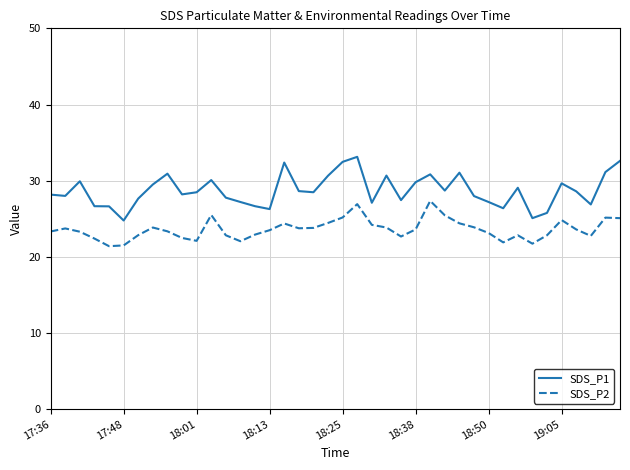

How many lines are shown in the chart?

2